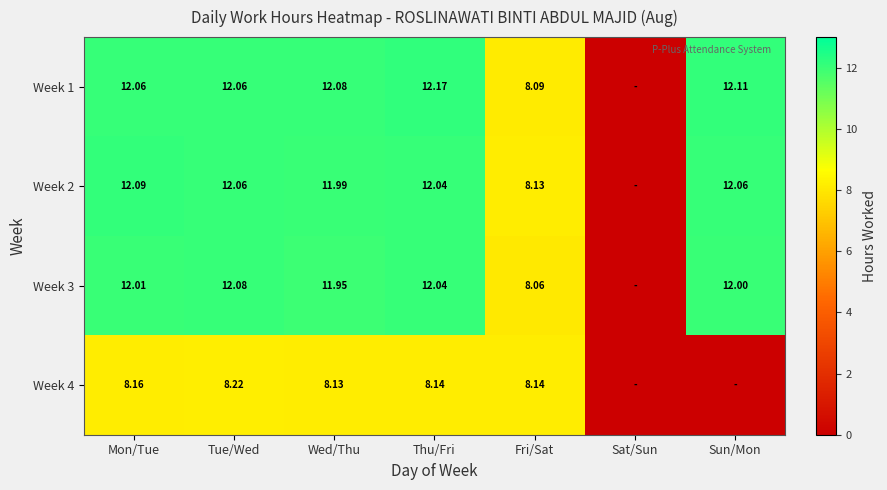

Is the value of Week 3 at Wed/Thu greater than the value of Week 1 at Fri/Sat?

Yes